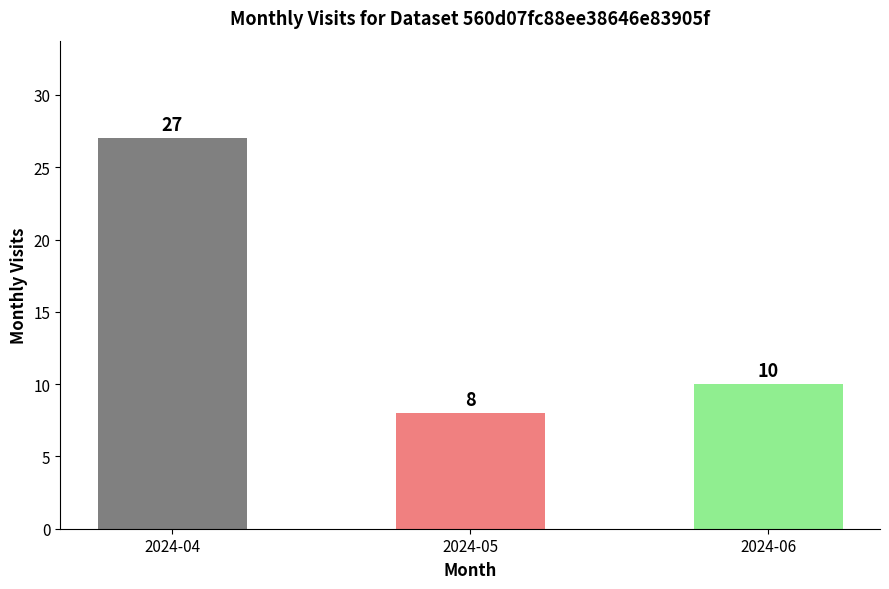

List the labels in order of value, largest first.

2024-04, 2024-06, 2024-05